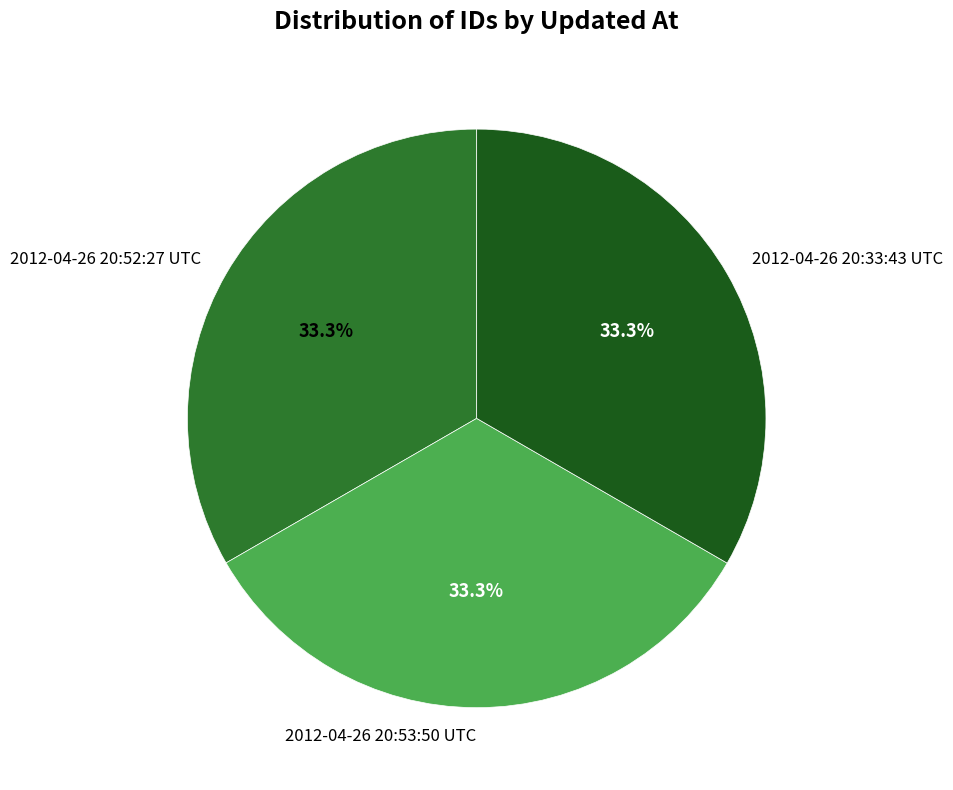

Does 2012-04-26 20:33:43 UTC represent more than half of the total?

No